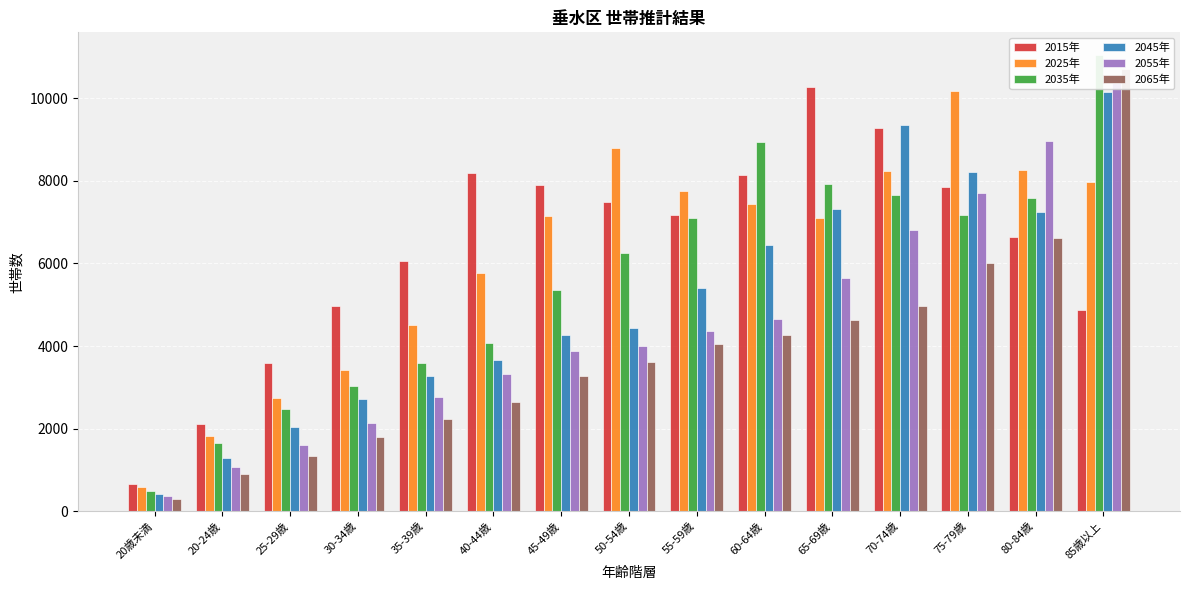

At which label does 2035年 reach its peak?

85歳以上